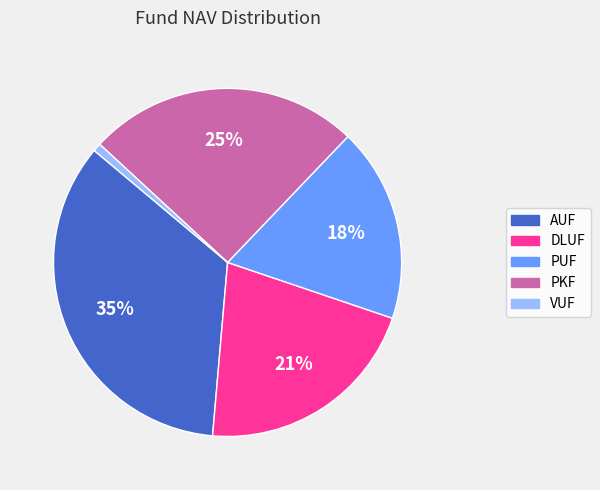

To the nearest percent, what is the combined percentage of DLUF and AUF?

56%